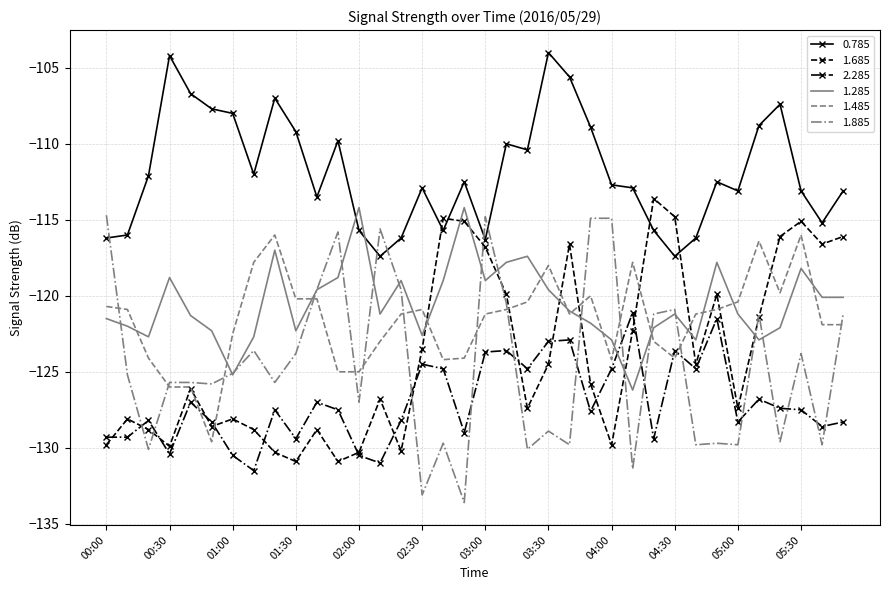

Which series has the largest range (max minus min)?

1.885